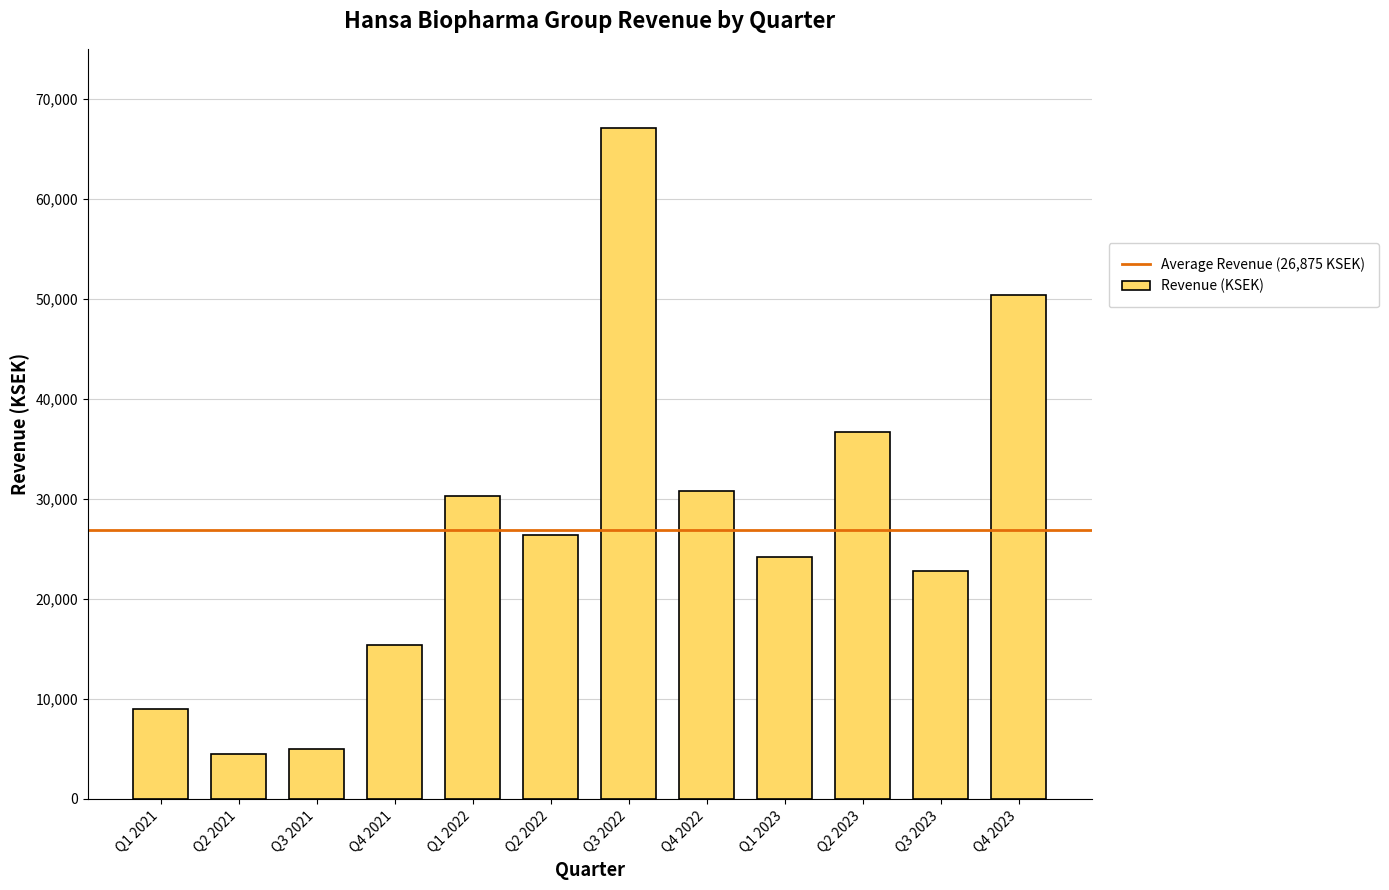

Reading left to right, list all the values displayed in this chart.

8998	4535	4947	15398	30280	26396	67083	30766	24194	36652	22837	50411